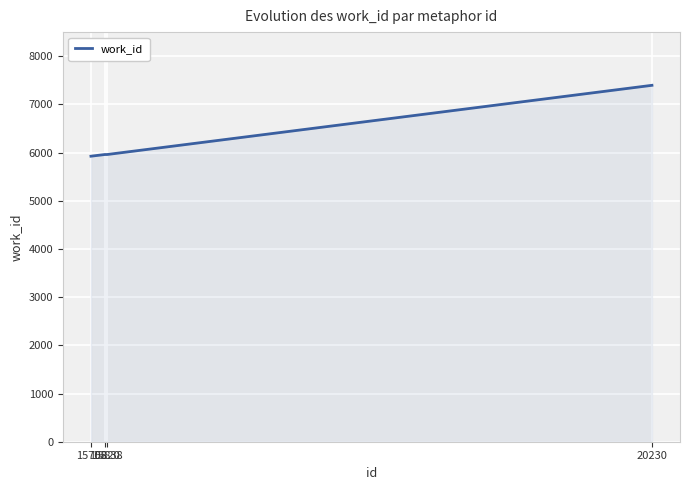

True or false: the data shows 5960 at 15820.

True